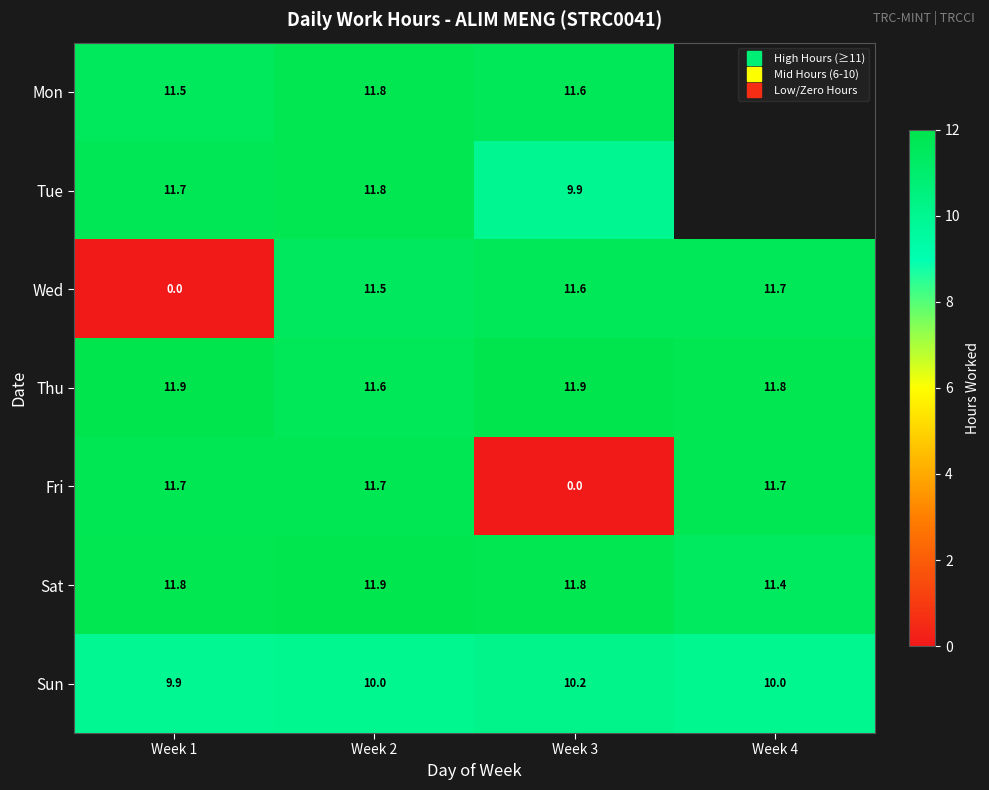

At Week 3, list the series in order from largest to smallest.

Thu, Sat, Mon, Wed, Sun, Tue, Fri